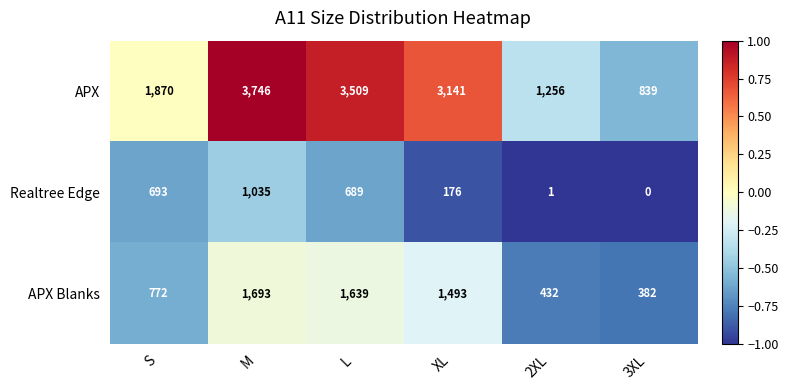

The value of APX Blanks at 2XL is 769. True or false?

False